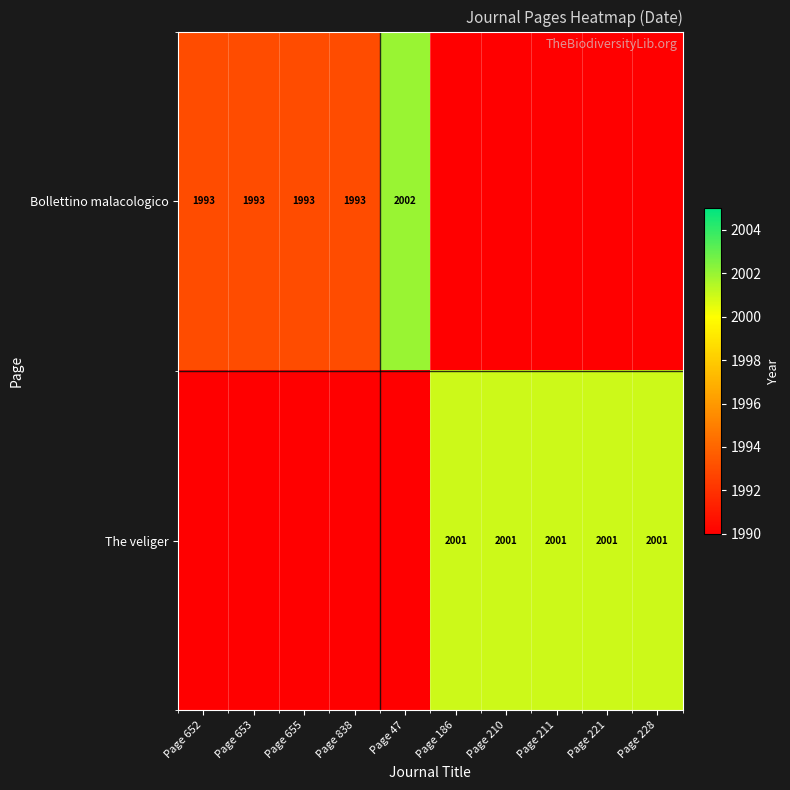

Is the value of The veliger at Page 211 greater than the value of Bollettino malacologico at Page 655?

Yes